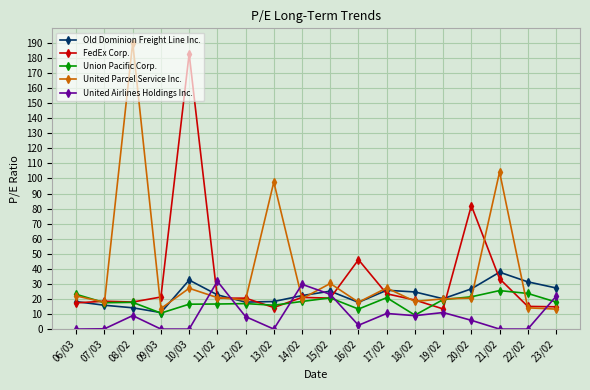

What is the approximate value of United Parcel Service Inc. at 22/02?

14.1